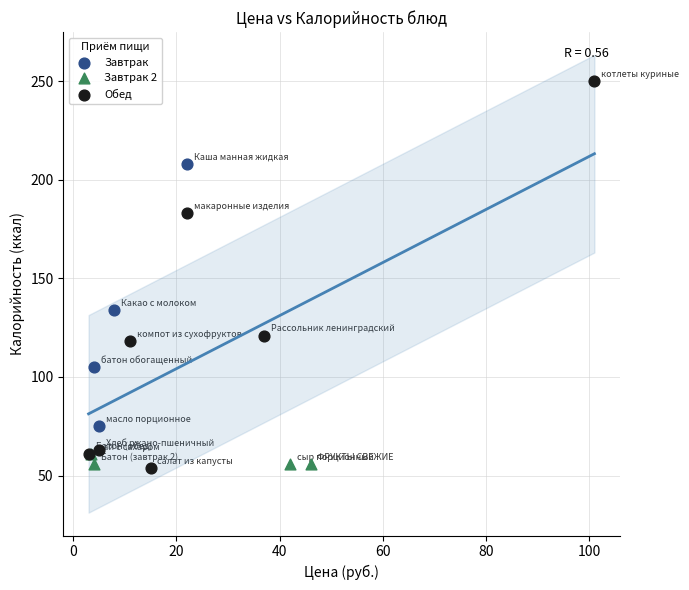

Which series has the largest Y range (max minus min)?

Обед